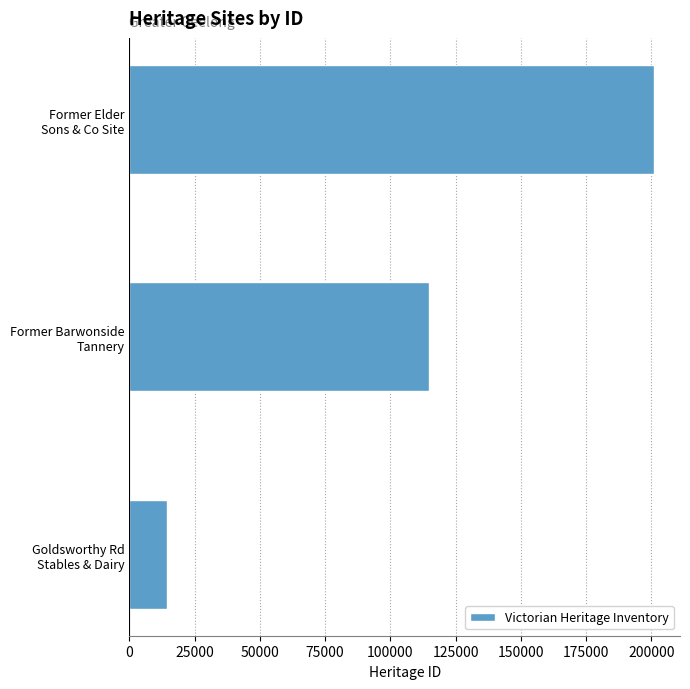

List the labels in order of value, largest first.

Former Elder
Sons & Co Site, Former Barwonside
Tannery, Goldsworthy Rd
Stables & Dairy